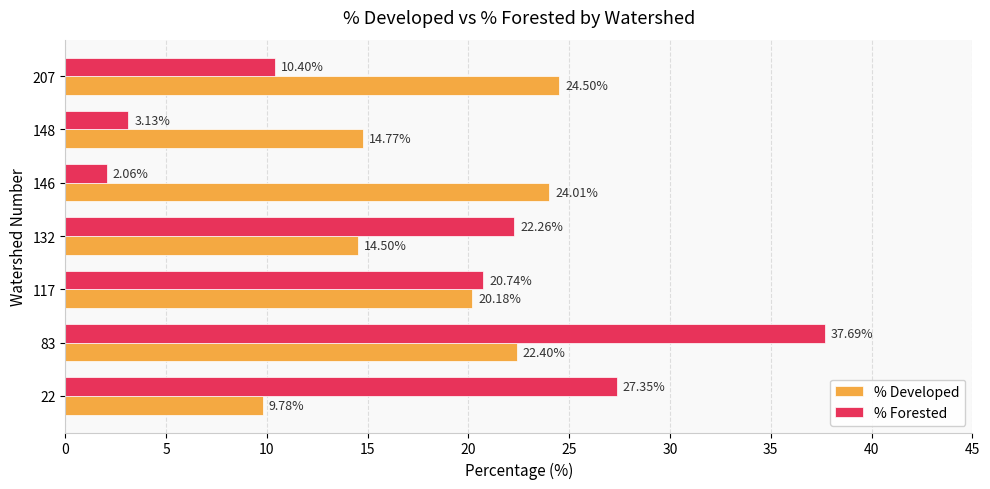

Which series changed the most between 22 and 117?

% Developed